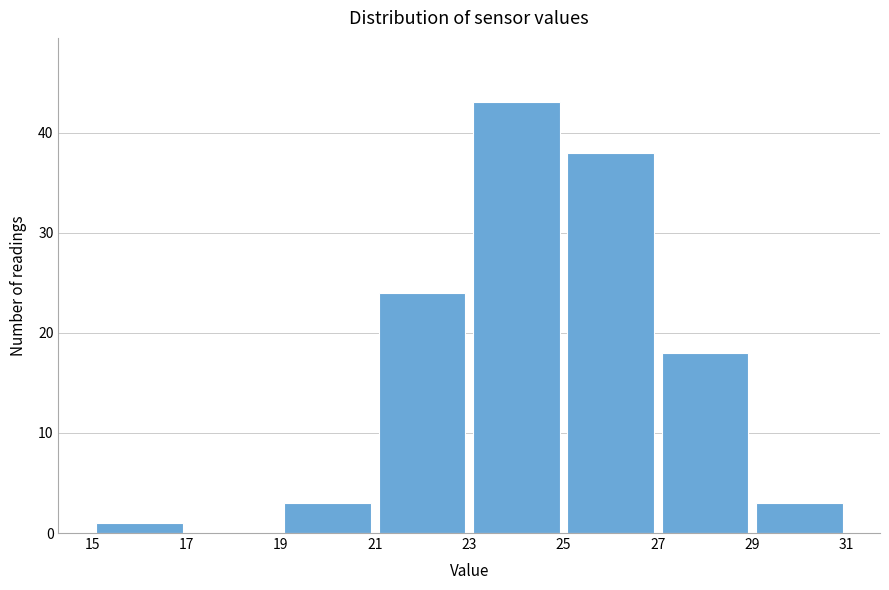

Reading left to right, list every bar in this chart as the range it spans on the x-axis followed by its height. The values are not printed on the chart, so give them approximately, as read against the axis.

15 to 17: 1
17 to 19: 0
19 to 21: 3
21 to 23: 24
23 to 25: 43
25 to 27: 38
27 to 29: 18
29 to 31: 3